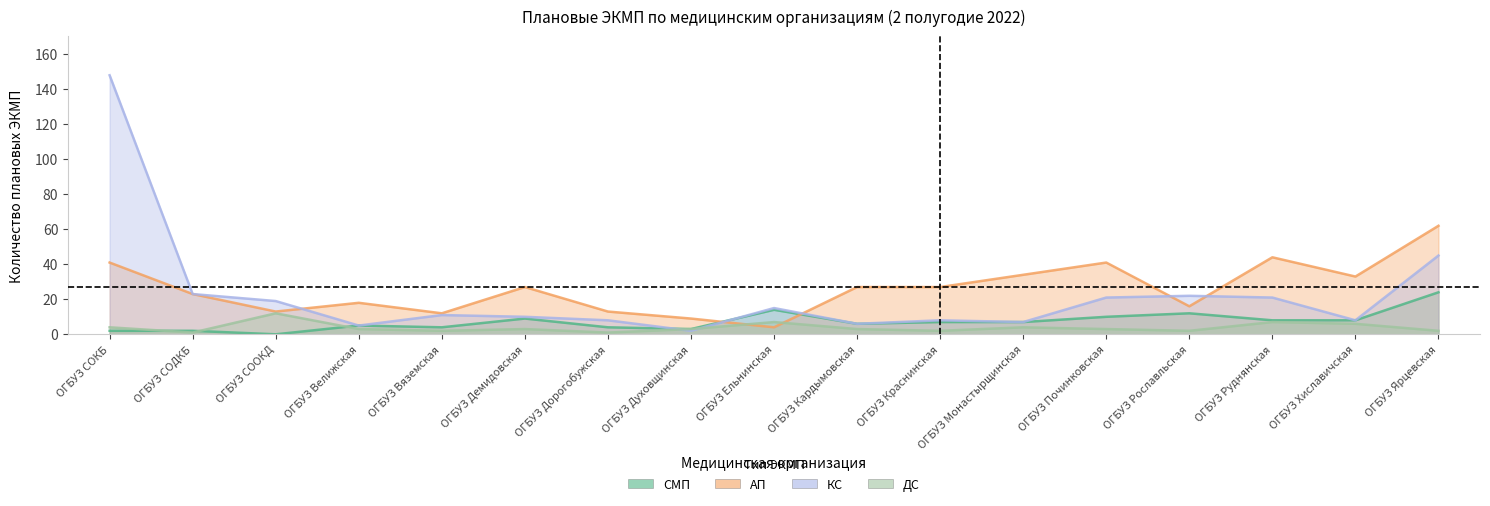

What is the difference between the maximum and second lowest values in the КС series?

143